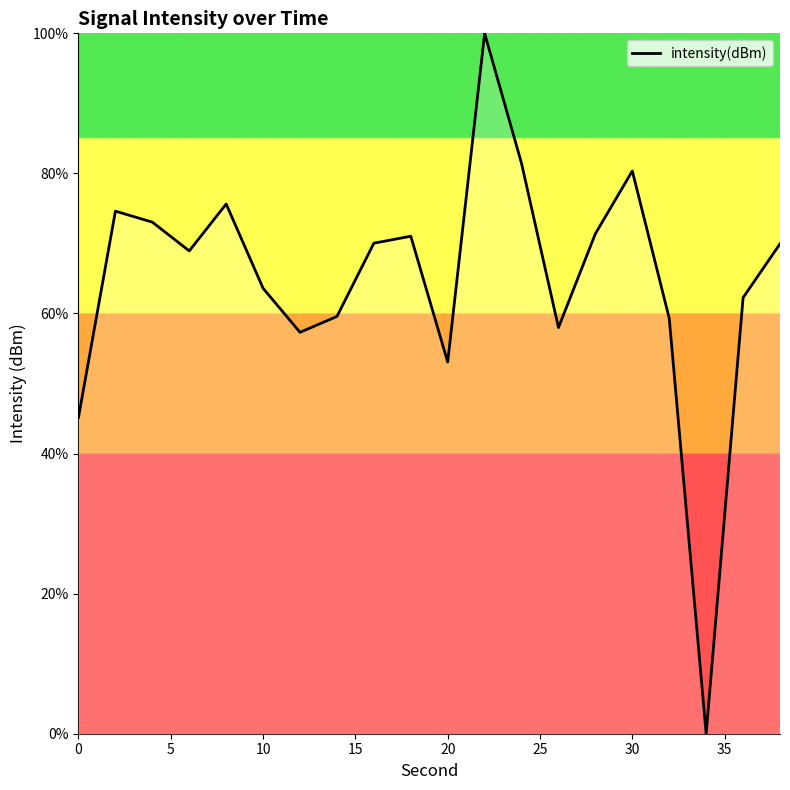

What is the difference between the maximum and minimum values?

100.0